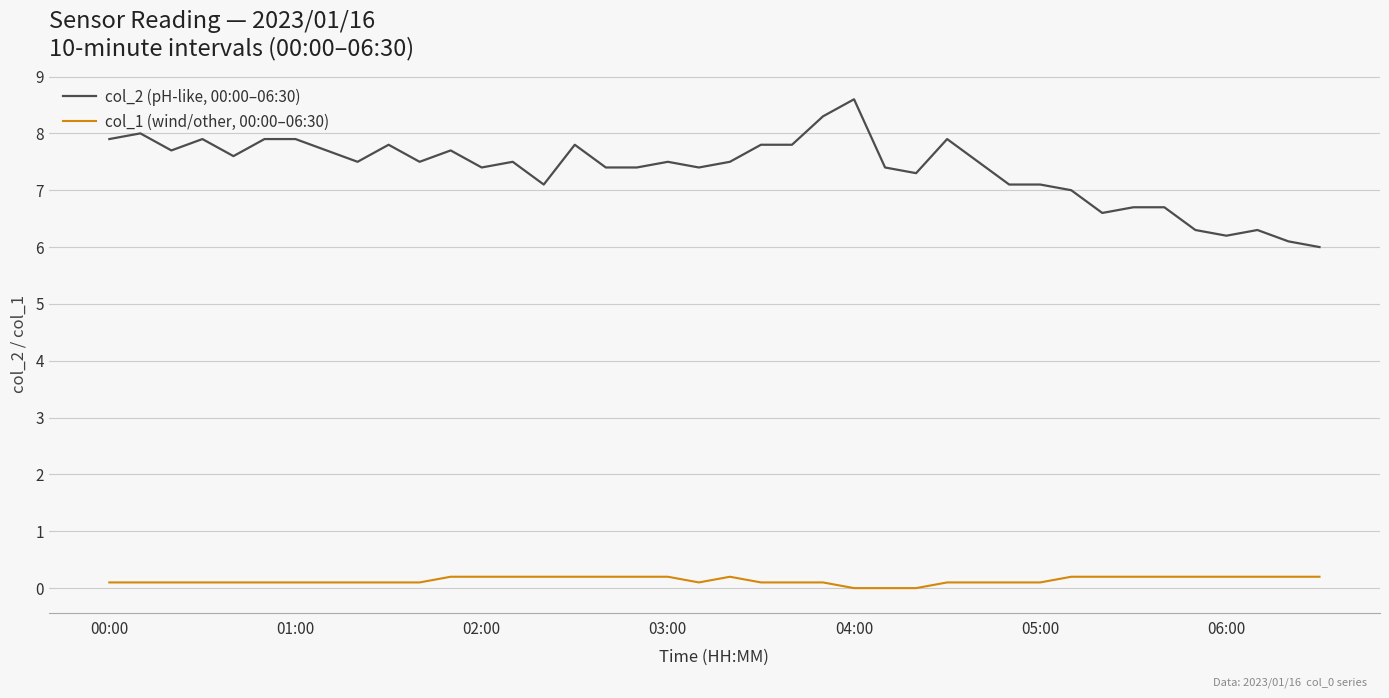

Which series has the largest range (max minus min)?

col_2 (pH-like, 00:00–06:30)